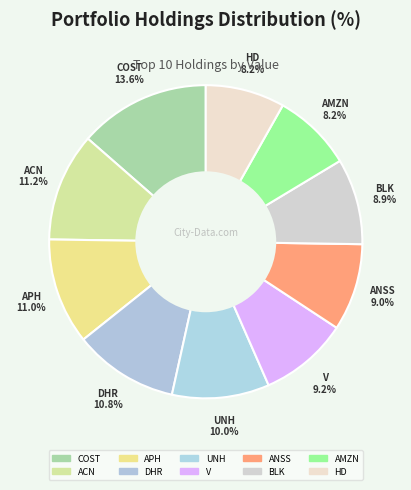

How many segments does this pie chart have?

10